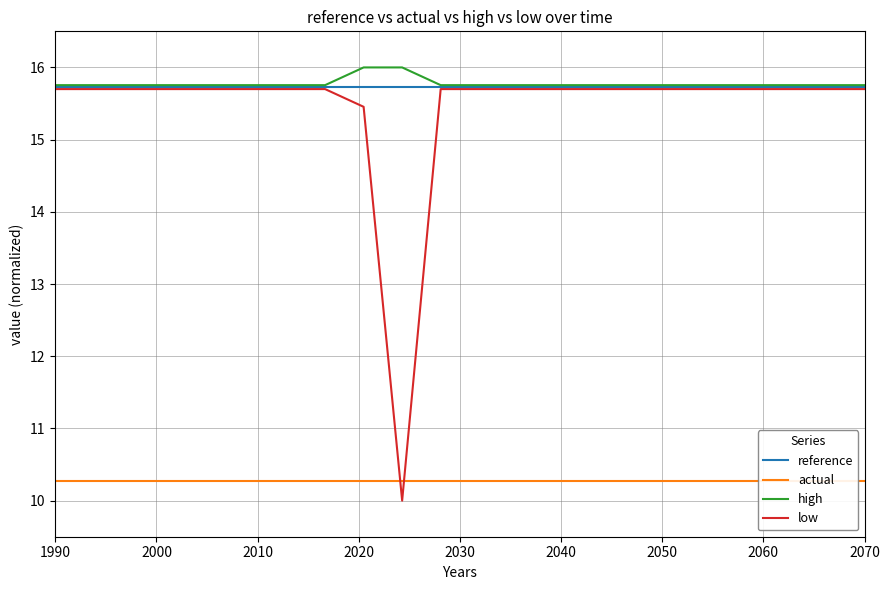

True or false: high has a value of 15.8 at 1990.

True